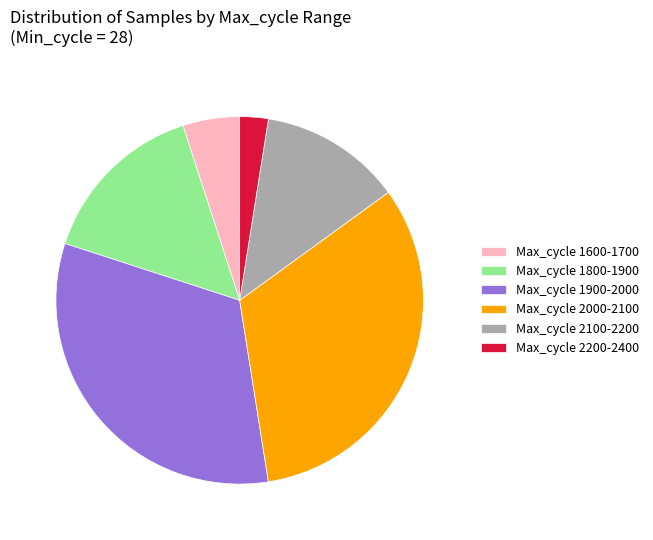

Which slice is the smallest?

Max_cycle 2200-2400